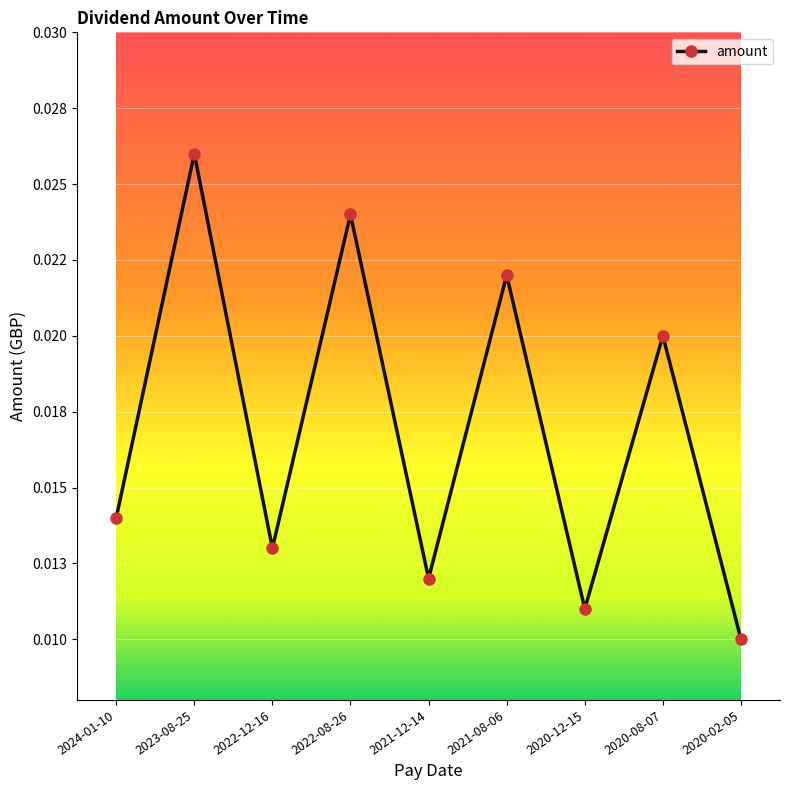

List the labels in order of value, largest first.

2023-08-25, 2022-08-26, 2021-08-06, 2020-08-07, 2024-01-10, 2022-12-16, 2021-12-14, 2020-12-15, 2020-02-05